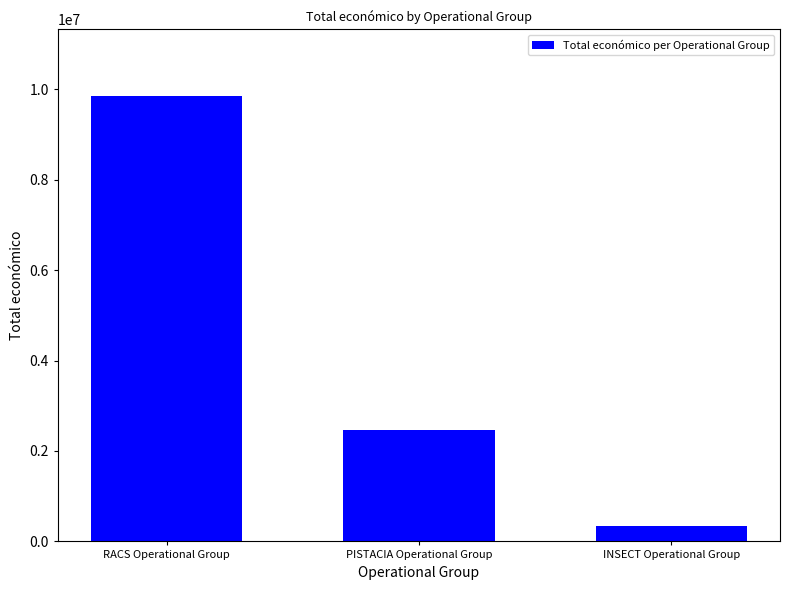

Rank the categories by value from lowest to highest.

INSECT Operational Group, PISTACIA Operational Group, RACS Operational Group